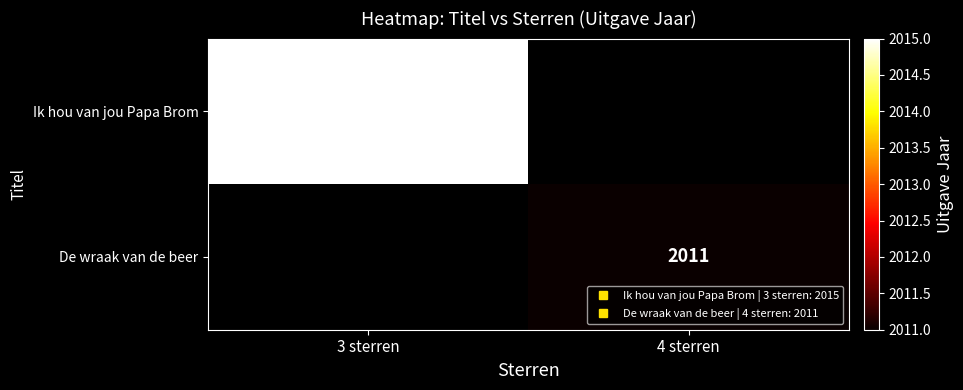

List the labels in order of Ik hou van jou Papa Brom value, smallest first.

3 sterren, 4 sterren